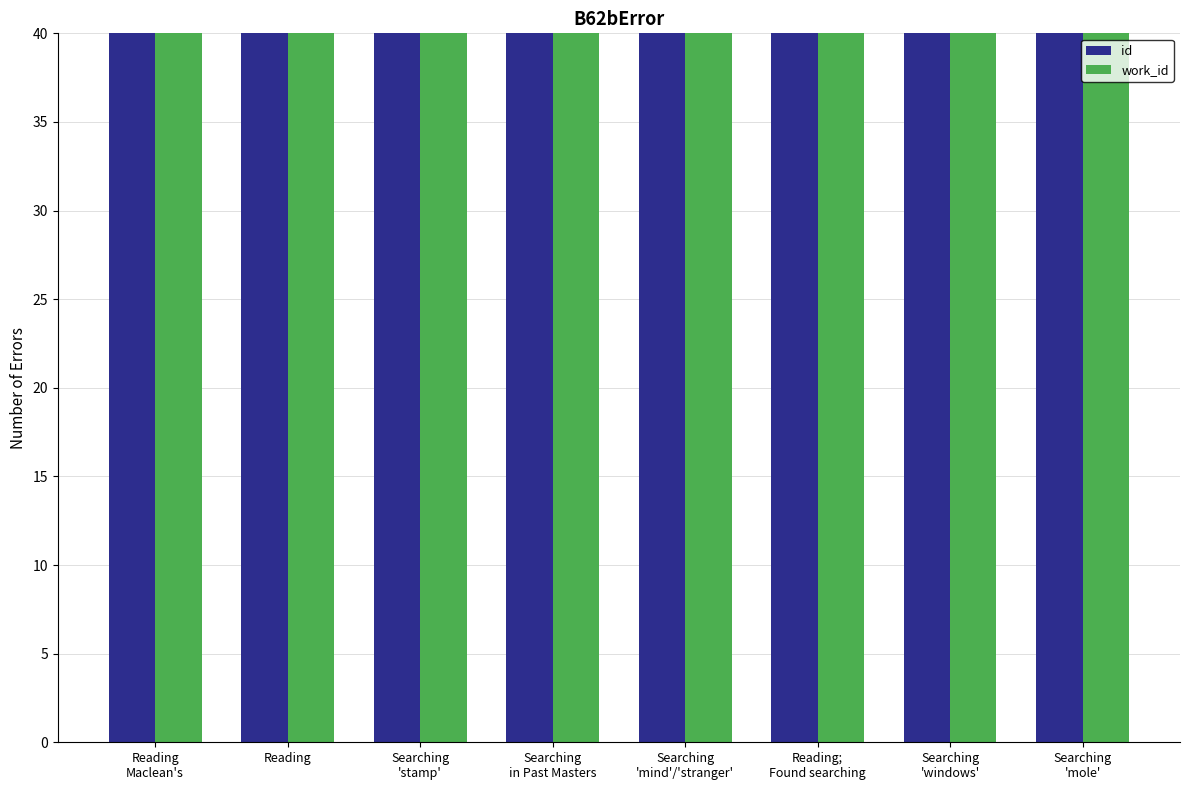

What are all the series names shown in the legend?

id, work_id